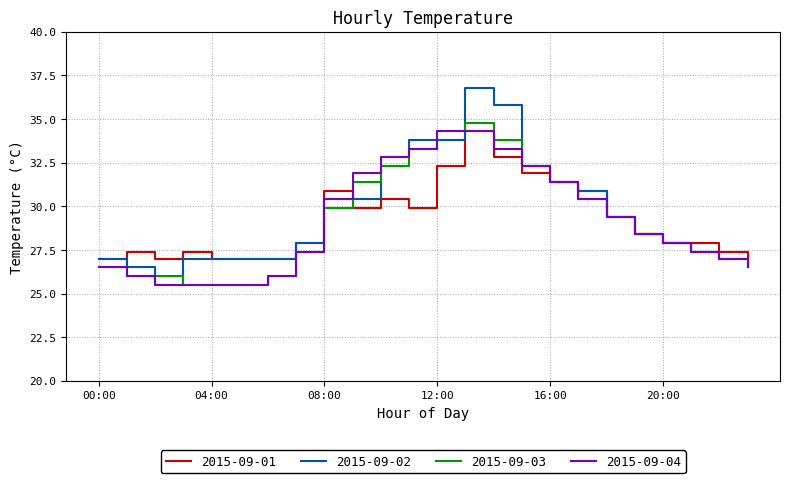

Which series has the widest spread of values?

2015-09-02